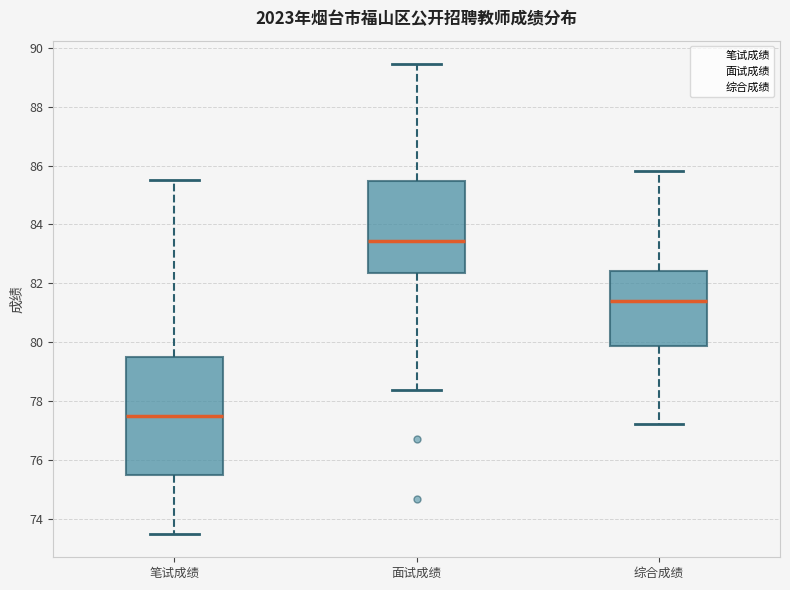

Where does the lower whisker of the box for 面试成绩 end on the y-axis? The values are not printed on the chart, so give them approximately, as read against the axis.

78.4